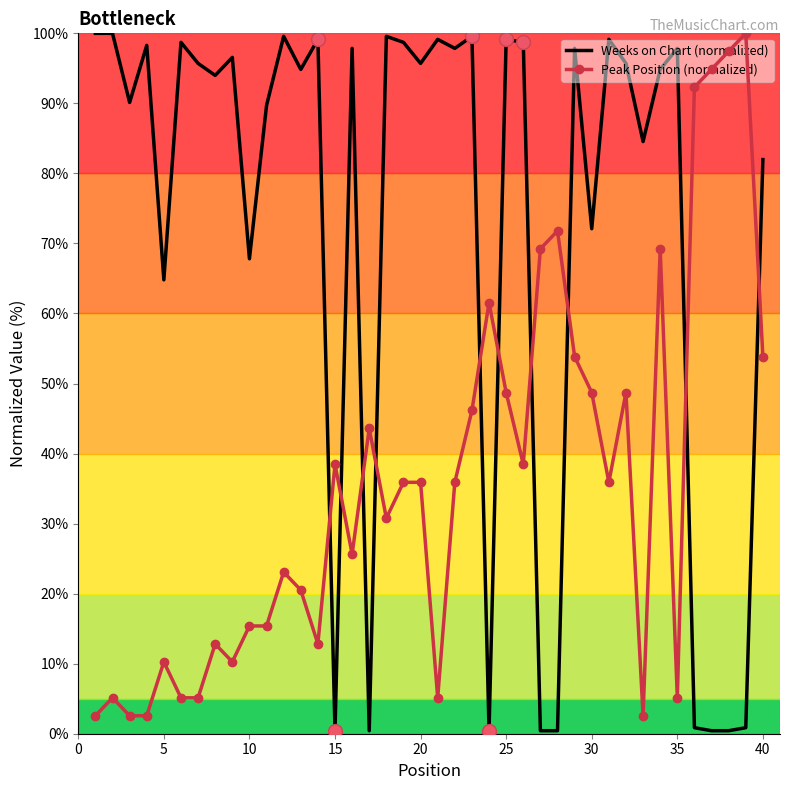

Rank the series by their average value, from lowest to highest.

Peak Position (normalized), Weeks on Chart (normalized)